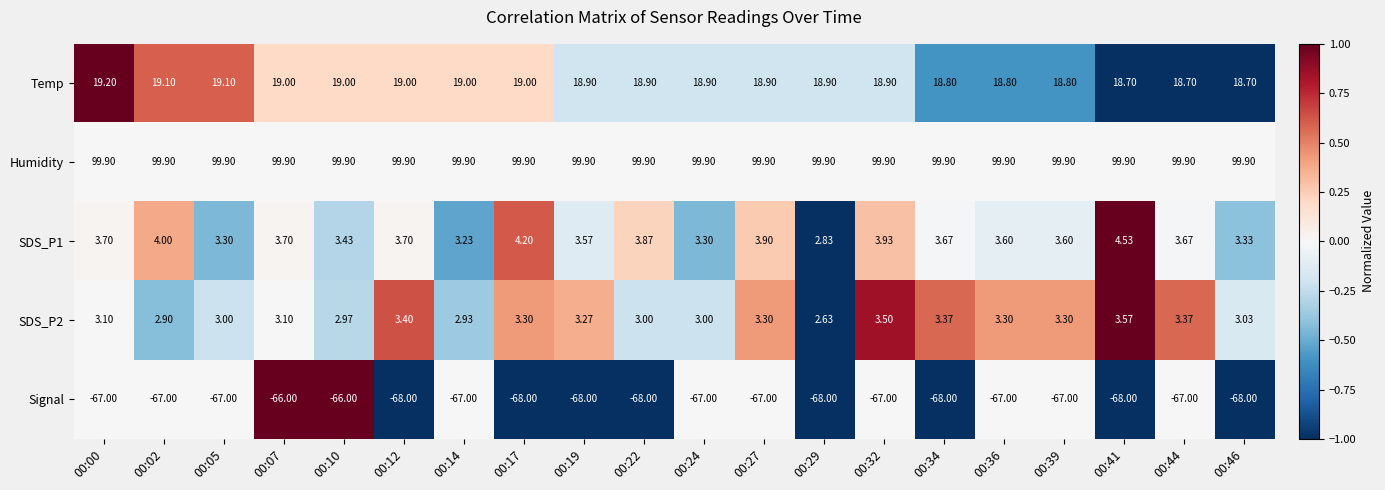

Which series has the largest range (max minus min)?

Signal